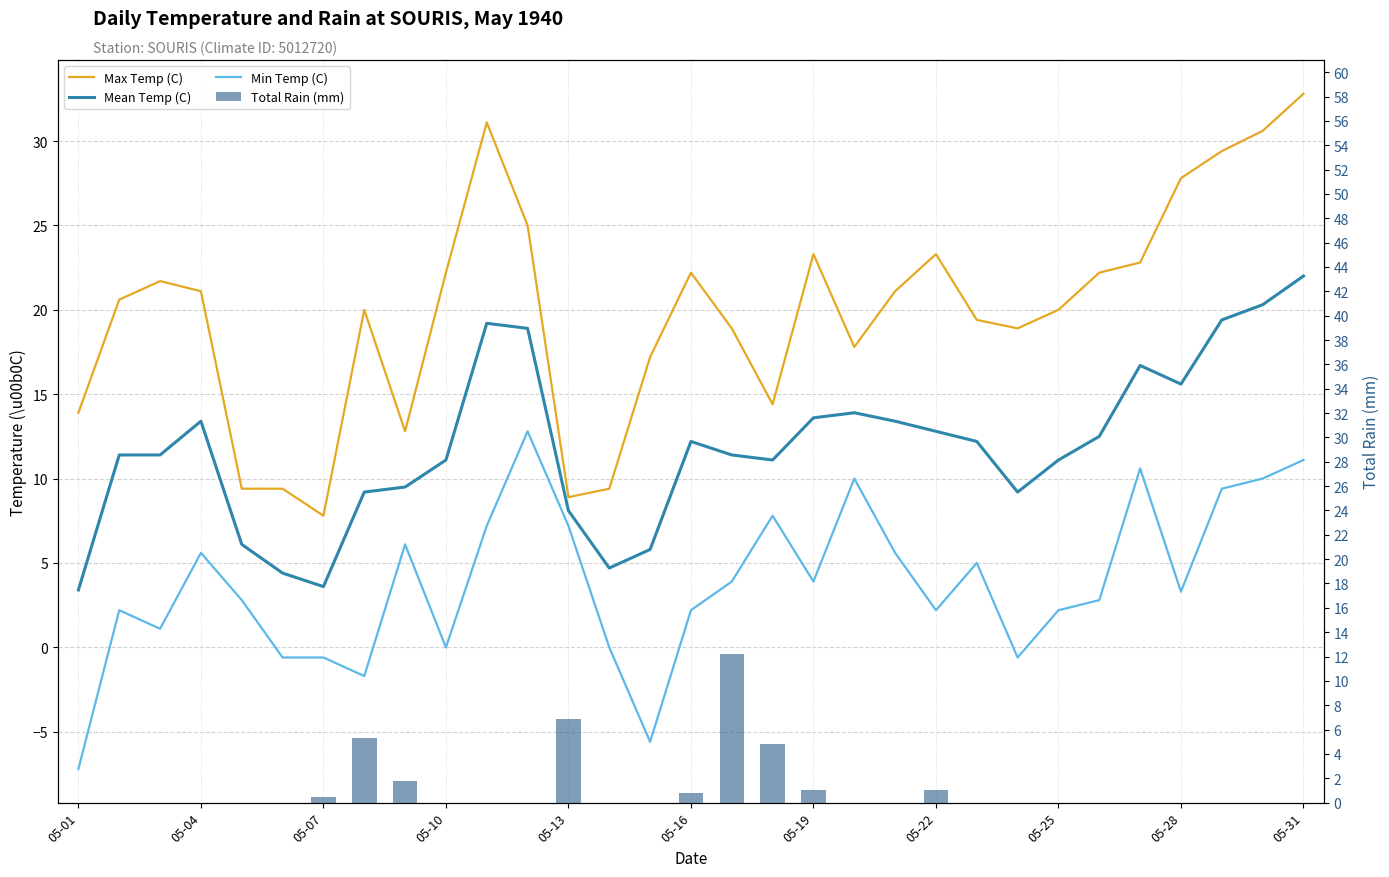

Are the bars horizontal?

No